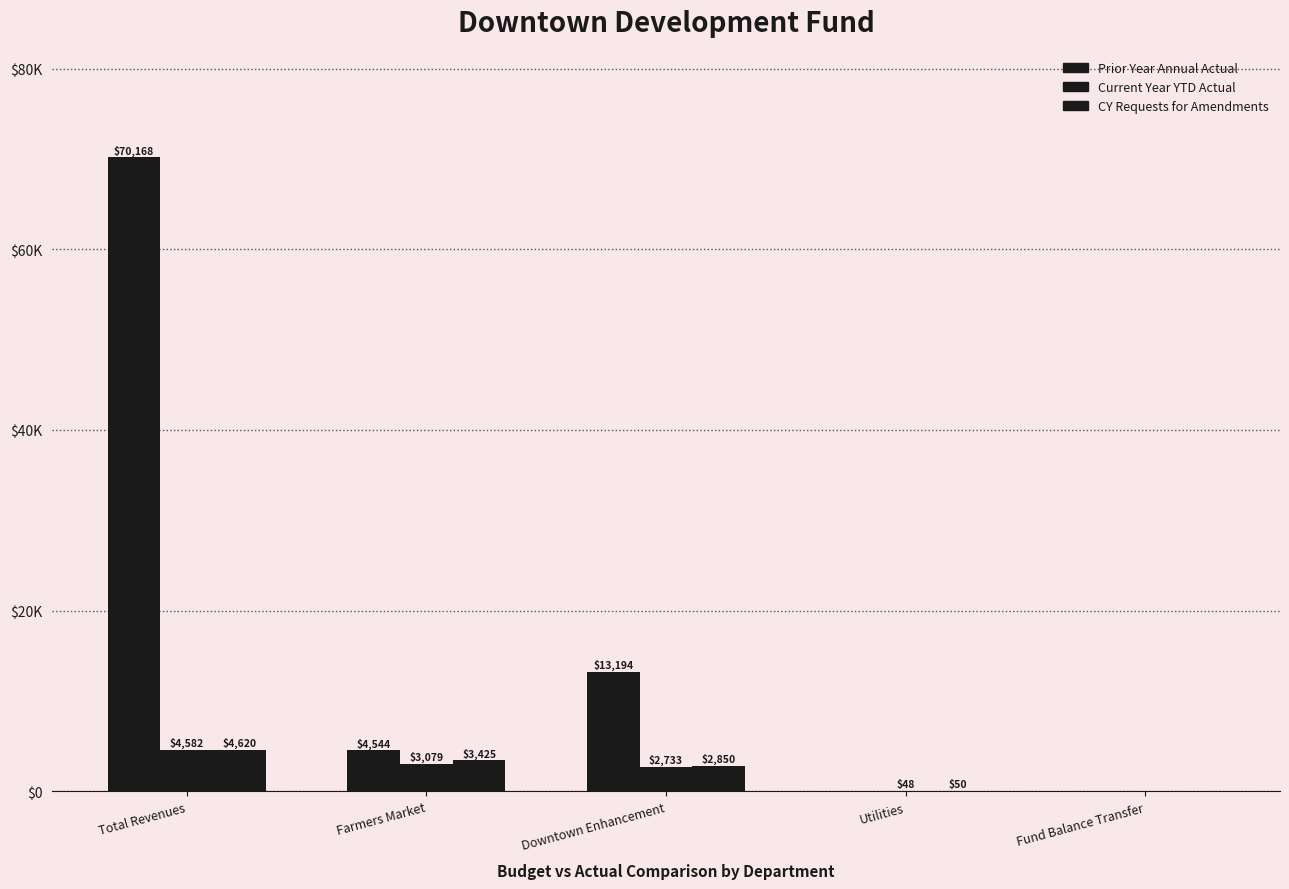

Reading left to right, transcribe all the data shown in this chart.

Prior Year Annual Actual: 70168.4	4543.7	13193.7	0.0	0.0
Current Year YTD Actual: 4582.0	3079.0	2733.0	48.0	0.0
CY Requests for Amendments: 4620.0	3425.0	2850.0	50.0	0.0